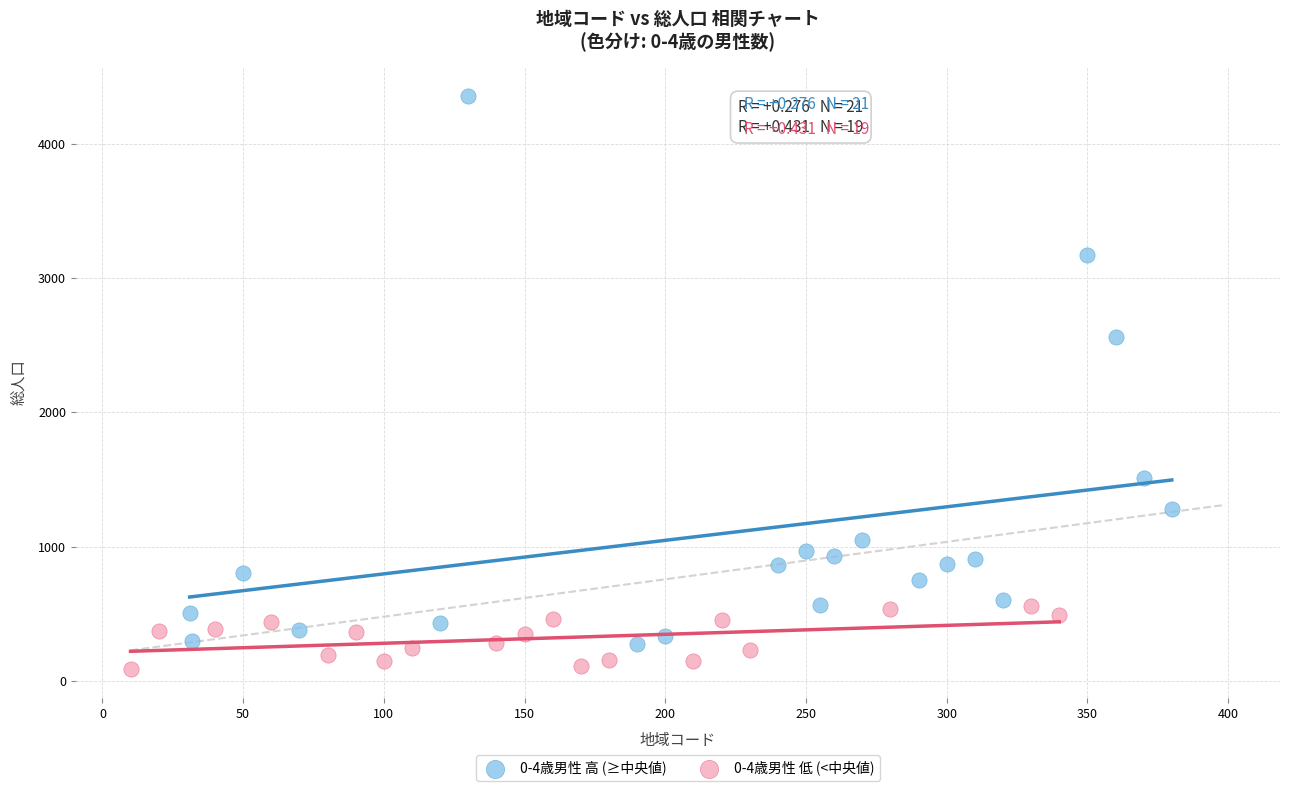

Which series has the largest Y range (max minus min)?

0-4歳男性 高 (≥中央値)